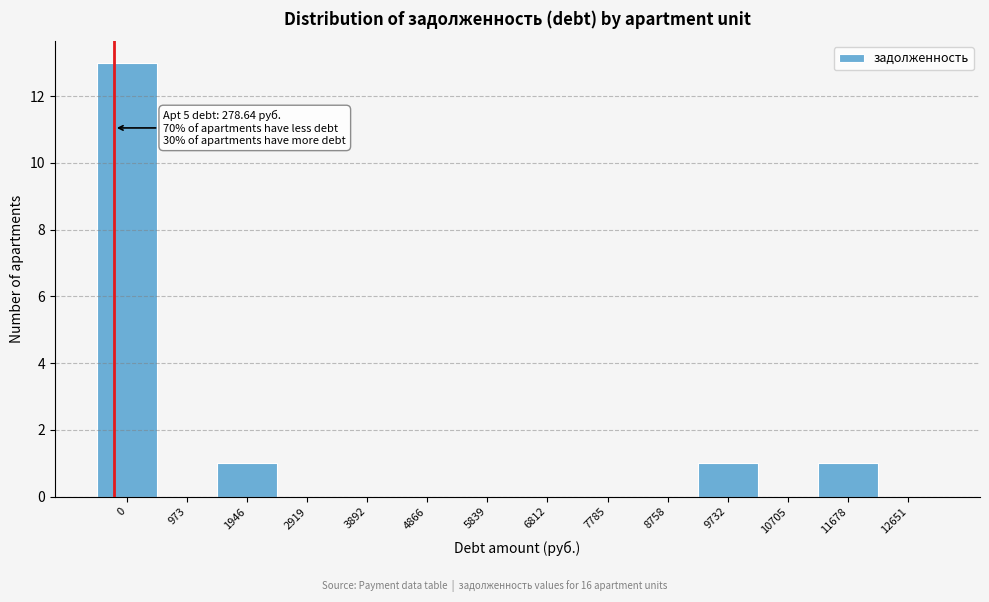

Reading left to right, transcribe all the data shown in this chart.

0=13	973=0	1946=1	2919=0	3892=0	4866=0	5839=0	6812=0	7785=0	8758=0	9732=1	10705=0	11678=1	12651=0